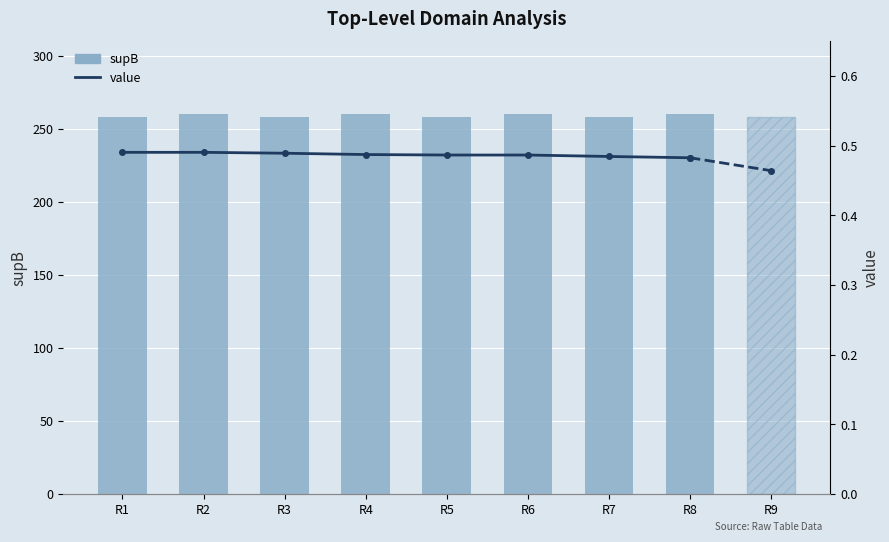

Which series changed the most between R2 and R7?

supB